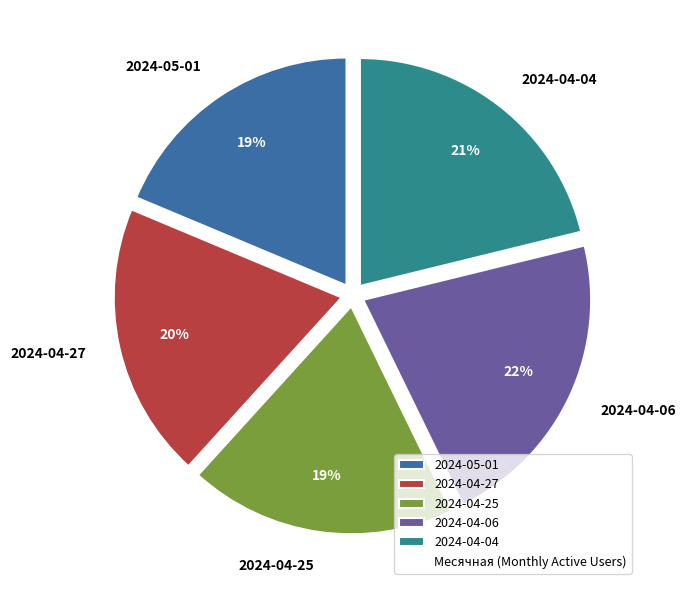

Is 2024-04-06 the majority of the pie?

No